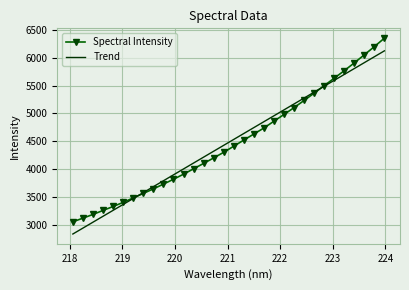

Which series has the widest spread of values?

Spectral Intensity